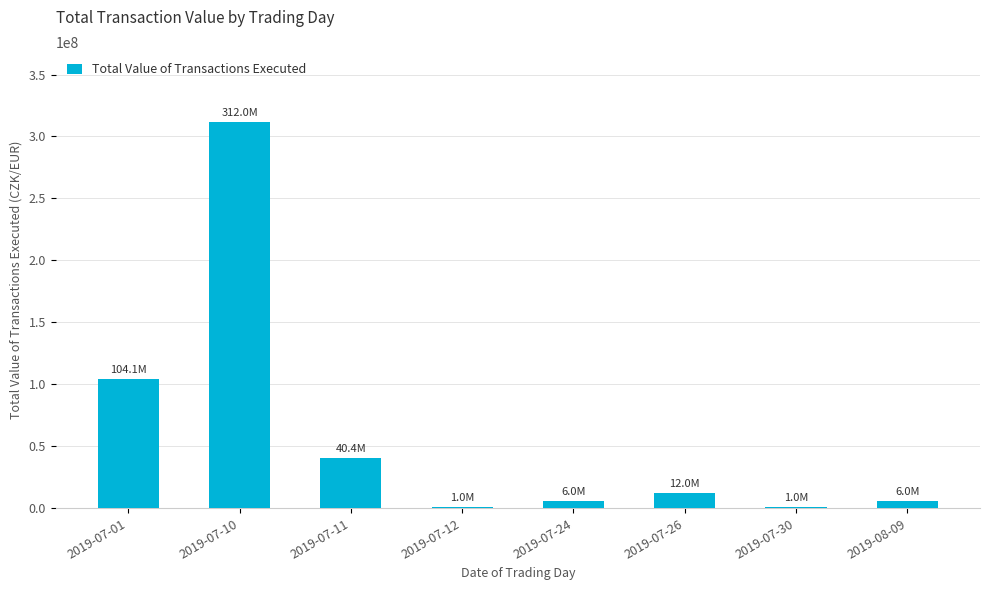

Where is the data nearest to the value 156499486?

2019-07-01